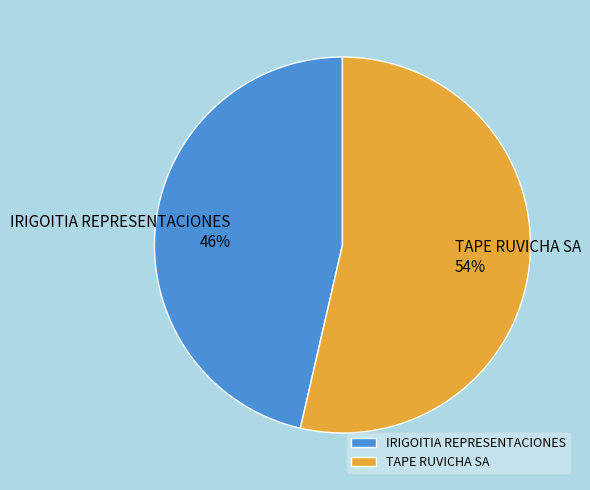

Which has a higher value, TAPE RUVICHA SA or IRIGOITIA REPRESENTACIONES?

TAPE RUVICHA SA